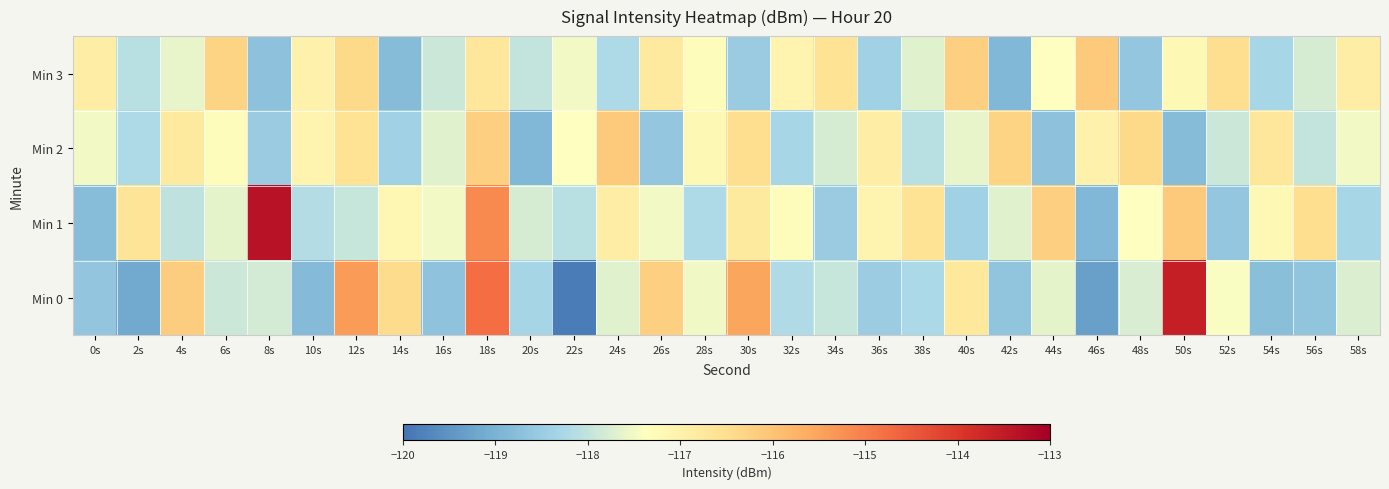

What is the spread (max minus min) of values at 8s?

5.3